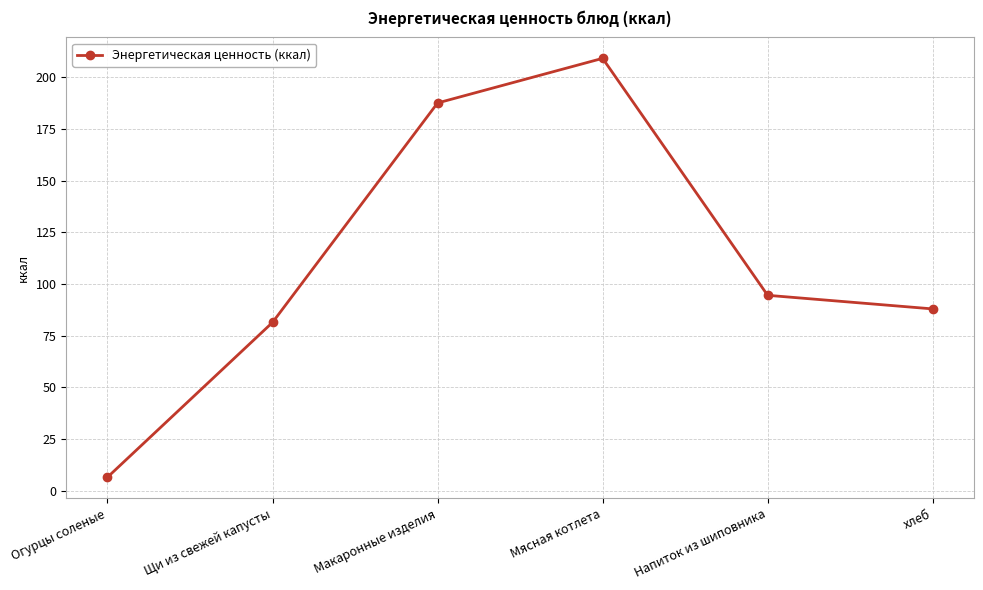

What is the sum of all values?

667.0